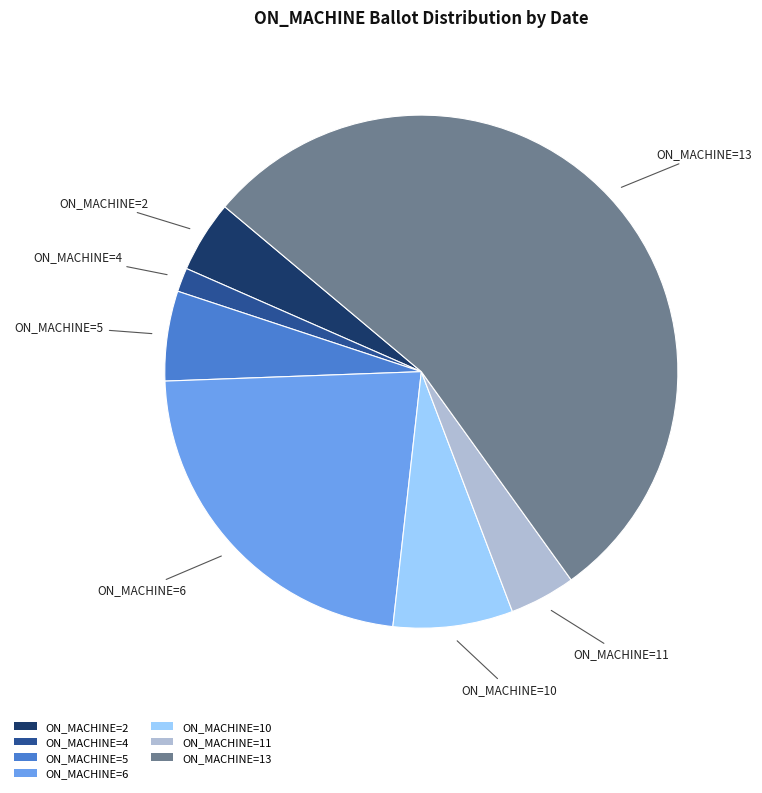

Is there any slice that represents more than half of the pie?

Yes